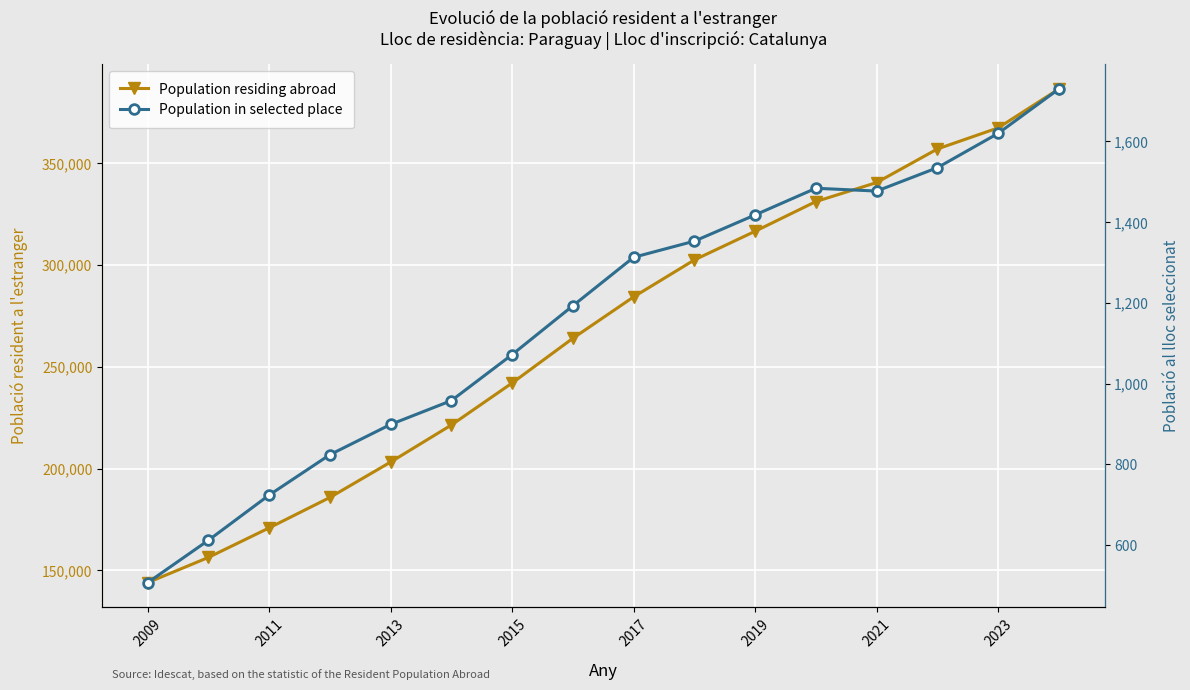

Is the value of Population in selected place at 2017 greater than the value of Population residing abroad at 2017?

No